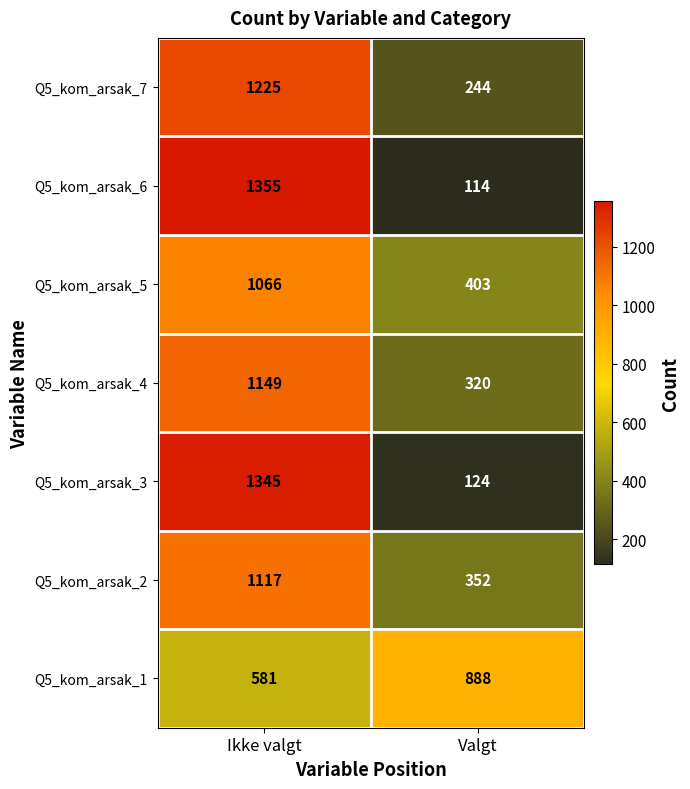

How many categories are shown in the chart?

2